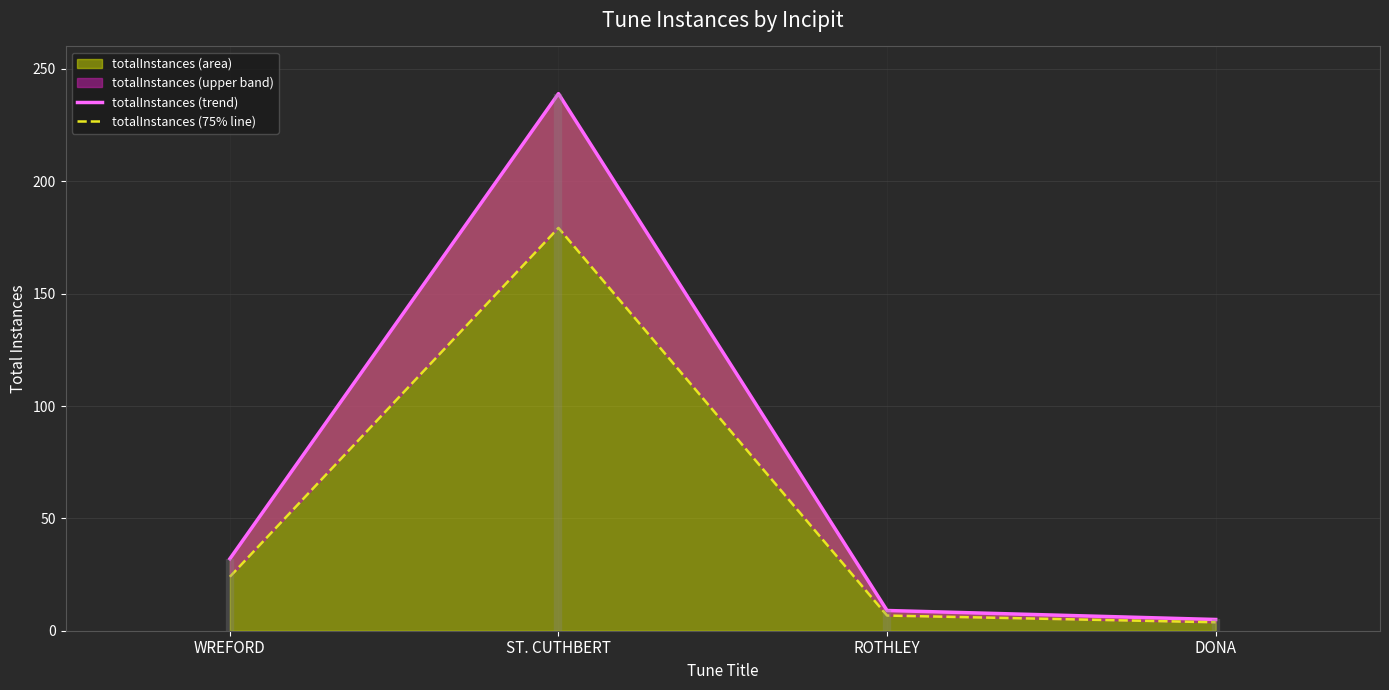

True or false: totalInstances (trend) and totalInstances (75% line) cross at least once.

False